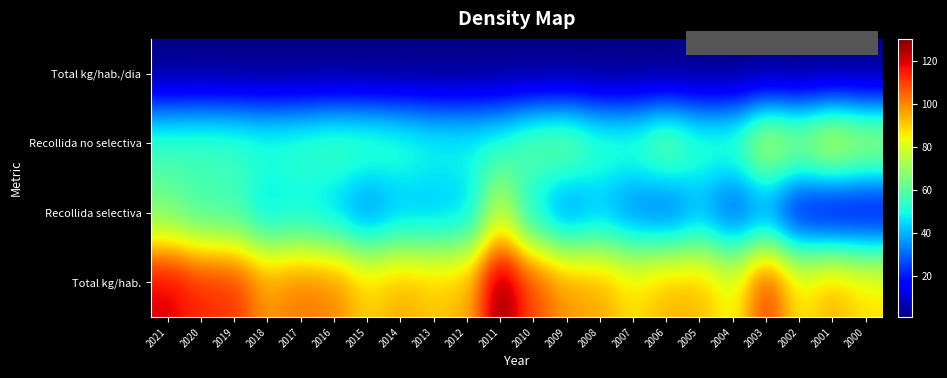

Reading left to right, extract all data points from this chart.

Total kg/hab./dia: 2021=1.7	2020=1.5	2019=1.5	2018=1.3	2017=1.3	2016=1.3	2015=1.2	2014=1.2	2013=1.2	2012=1.2	2011=1.6	2010=1.3	2009=1.2	2008=1.2	2007=1.0	2006=1.1	2005=1.1	2004=1.0	2003=1.2	2002=1.0	2001=1.2	2000=1.1
Recollida no selectiva: 2021=55.9	2020=57.2	2019=56.3	2018=54.3	2017=55.8	2016=59.1	2015=58.4	2014=55.6	2013=51.6	2012=51.2	2011=53.0	2010=63.4	2009=66.6	2008=56.6	2007=56.6	2006=66.8	2005=56.5	2004=57.3	2003=80.0	2002=72.8	2001=85.1	2000=77.4
Recollida selectiva: 2021=64.2	2020=56.2	2019=55.7	2018=43.8	2017=46.6	2016=41.5	2015=31.8	2014=39.6	2013=40.1	2012=42.0	2011=77.3	2010=45.2	2009=31.7	2008=39.1	2007=31.4	2006=27.1	2005=37.2	2004=25.7	2003=31.2	2002=13.8	2001=9.5	2000=10.4
Total kg/hab.: 2021=120.1	2020=113.4	2019=112.0	2018=98.1	2017=102.4	2016=100.6	2015=90.2	2014=95.2	2013=91.7	2012=93.3	2011=130.3	2010=108.6	2009=98.2	2008=95.7	2007=88.0	2006=93.9	2005=93.7	2004=83.0	2003=111.2	2002=86.6	2001=94.7	2000=87.8